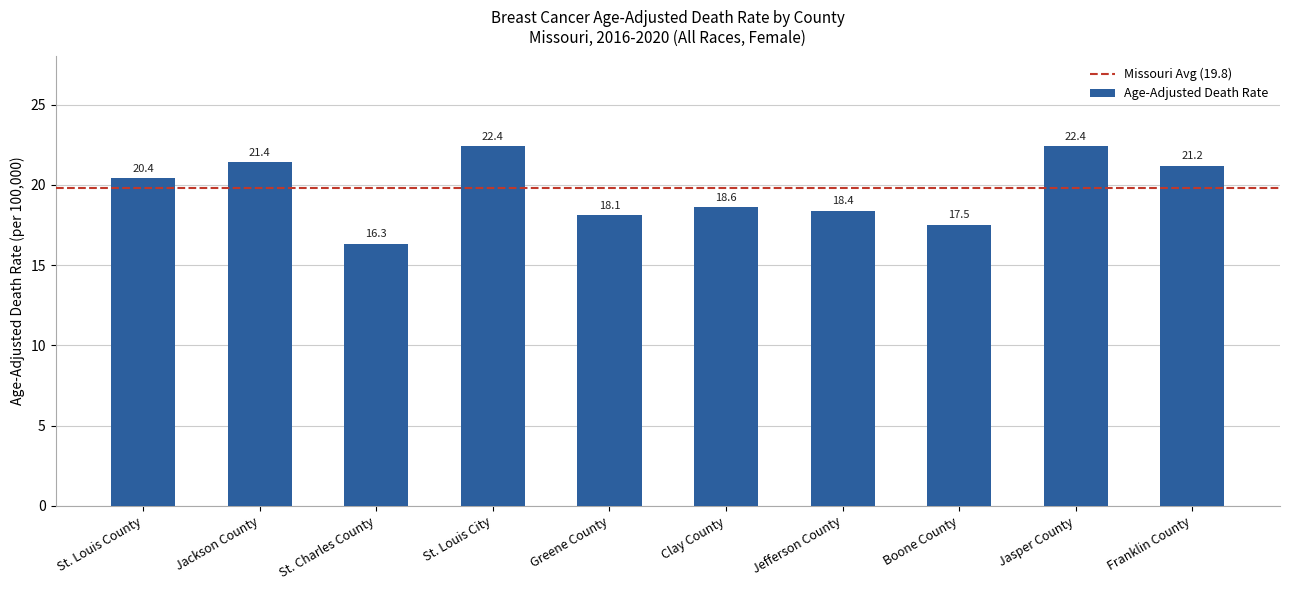

How many data points are above 20?

5